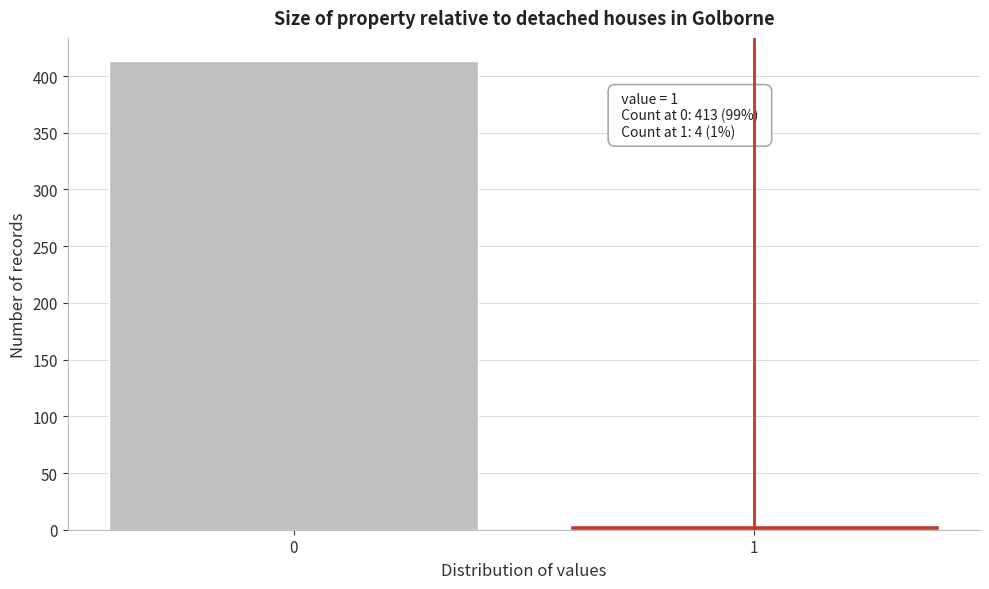

Reading left to right, what are all the values shown in this chart?

413	4